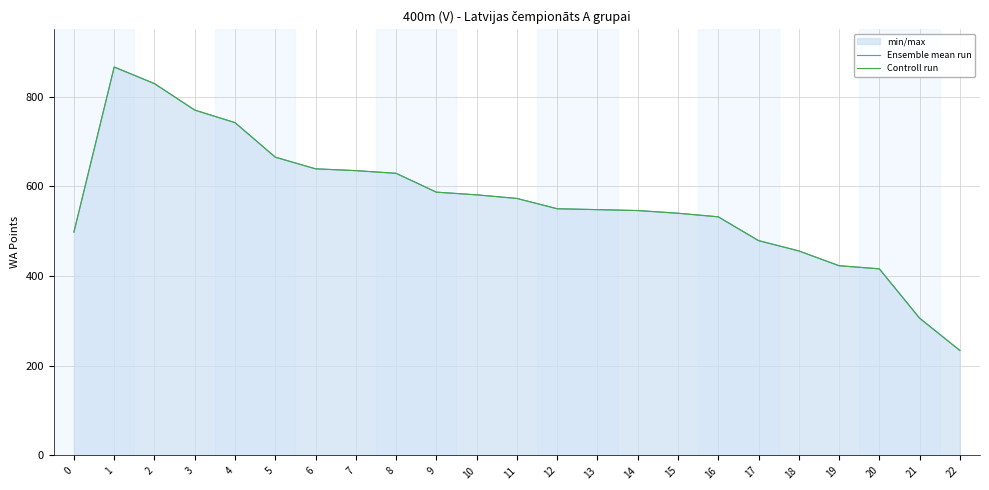

List the labels in order of Controll run value, largest first.

1, 2, 3, 4, 5, 6, 7, 8, 9, 10, 11, 12, 13, 14, 15, 16, 0, 17, 18, 19, 20, 21, 22